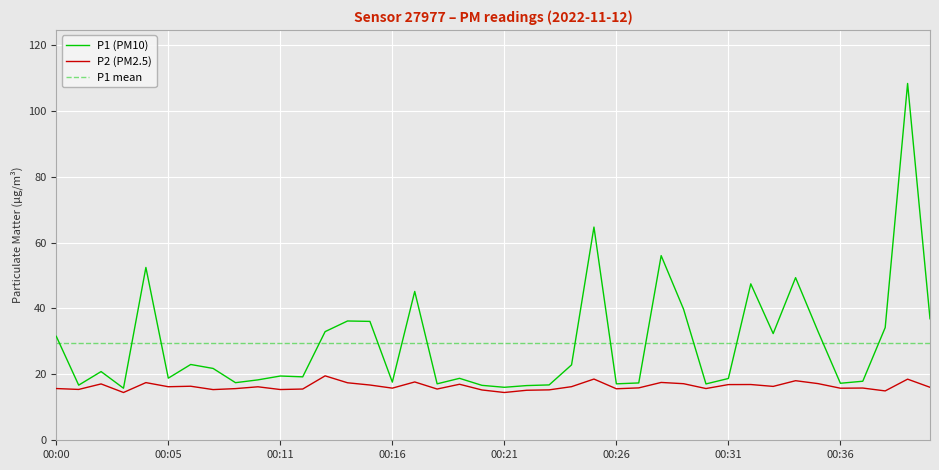

What is the average value of the P2 series?

16.4